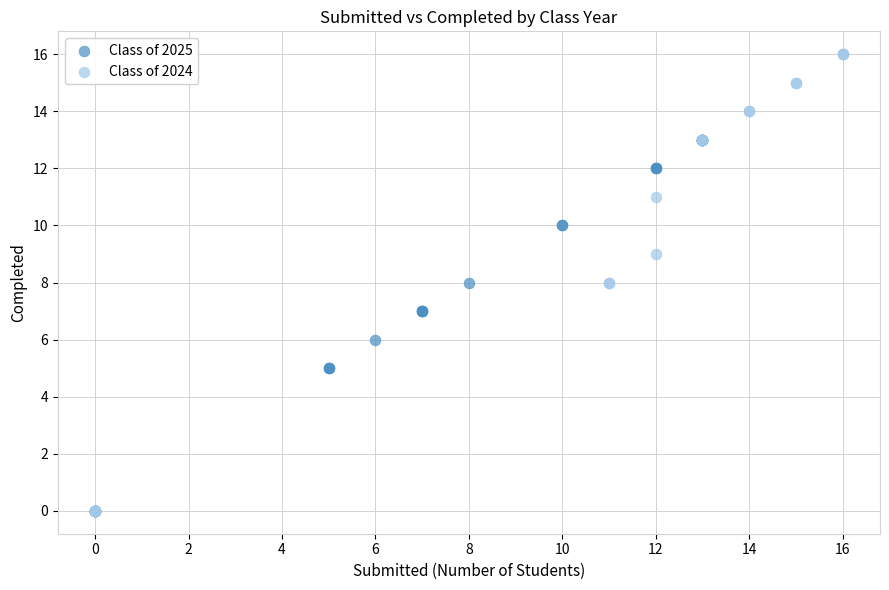

Which series has the largest Y range (max minus min)?

Class of 2024